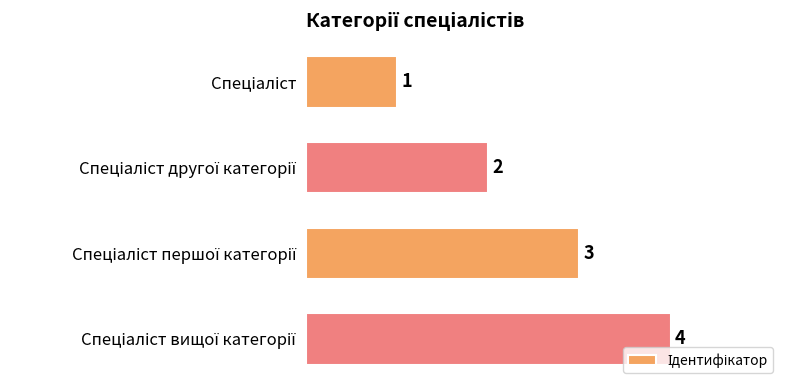

What is the value of the 1st bar from the top?

1